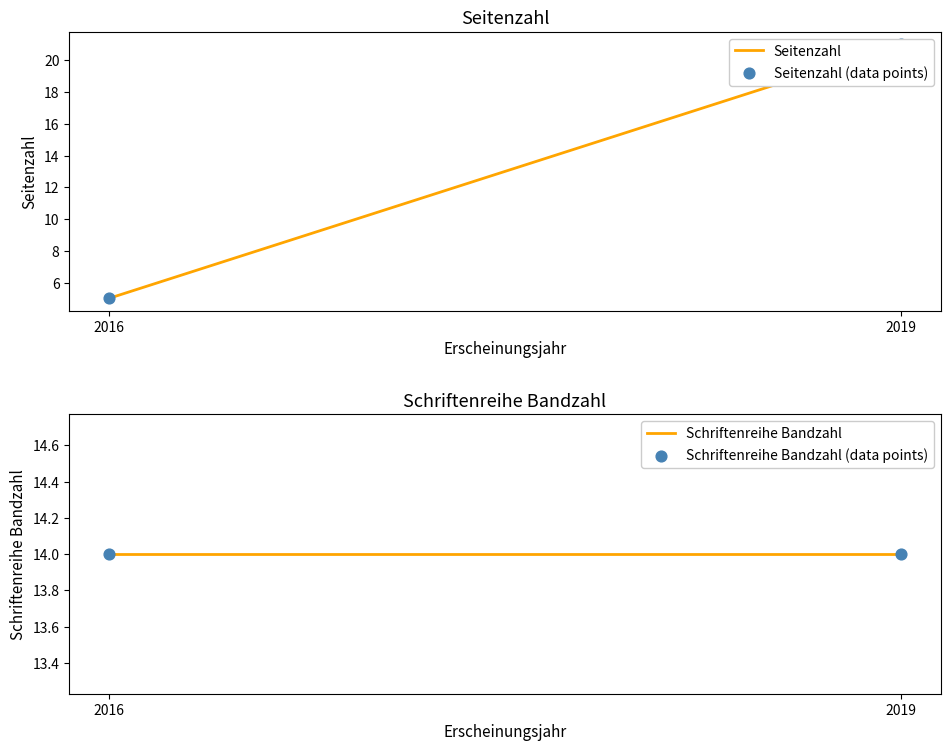

Which series has the largest total across all categories?

Schriftenreihe Bandzahl